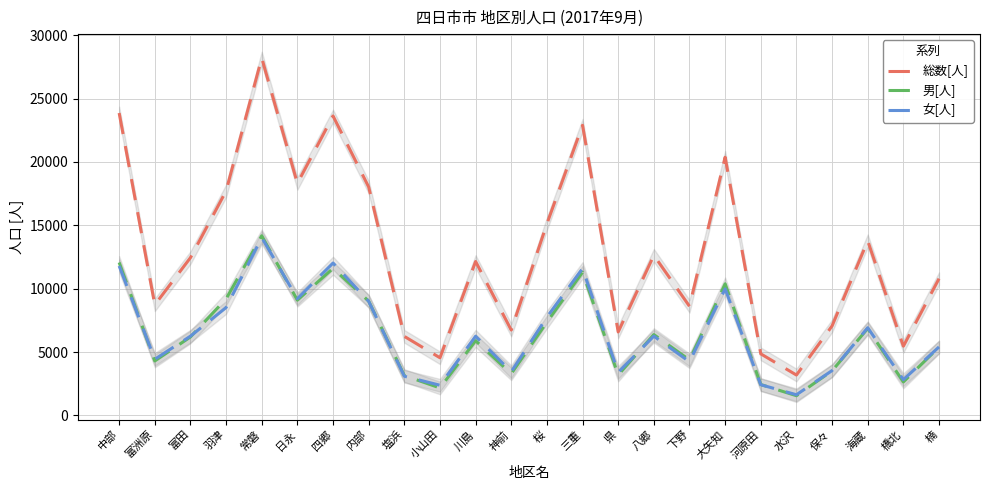

Is it true that 男[人] equals 3770 at 河原田?

False